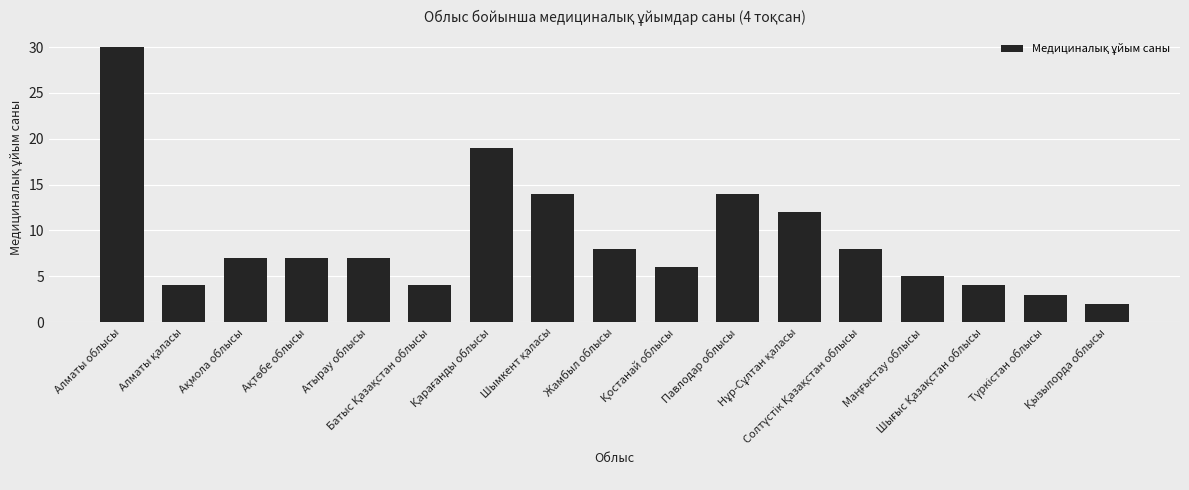

What is the value of the 11th bar from the left?

14